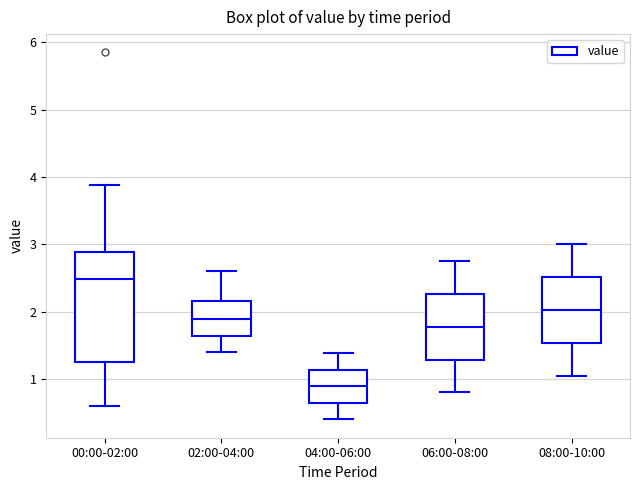

Reading left to right, read every box against the y-axis: the position of its median line, the range the box covers, and the ends of its whiskers. The values are not printed on the chart, so give them approximately, as read against the axis.

00:00-02:00: median 2.5, box 1.3 to 2.9, whiskers 0.6 to 3.9
02:00-04:00: median 1.9, box 1.6 to 2.2, whiskers 1.4 to 2.6
04:00-06:00: median 0.9, box 0.6 to 1.1, whiskers 0.4 to 1.4
06:00-08:00: median 1.8, box 1.3 to 2.3, whiskers 0.8 to 2.8
08:00-10:00: median 2.0, box 1.5 to 2.5, whiskers 1.1 to 3.0